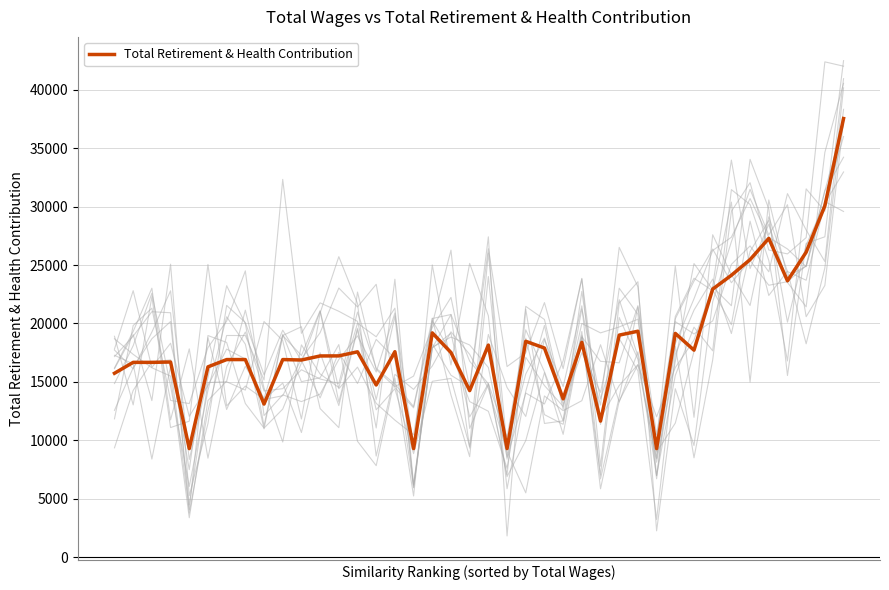

At which category does the data reach its first local peak?

3